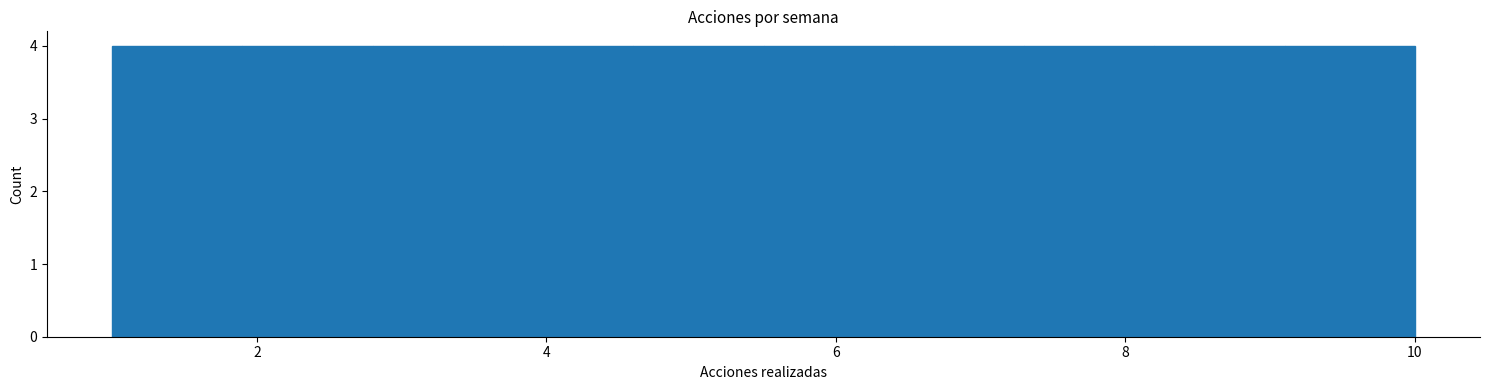

How tall is the bar that spans 7.3 to 8.2 on the x-axis? Neither the bar edges nor the heights are printed on the chart, so give them approximately, as read against the axes.

4